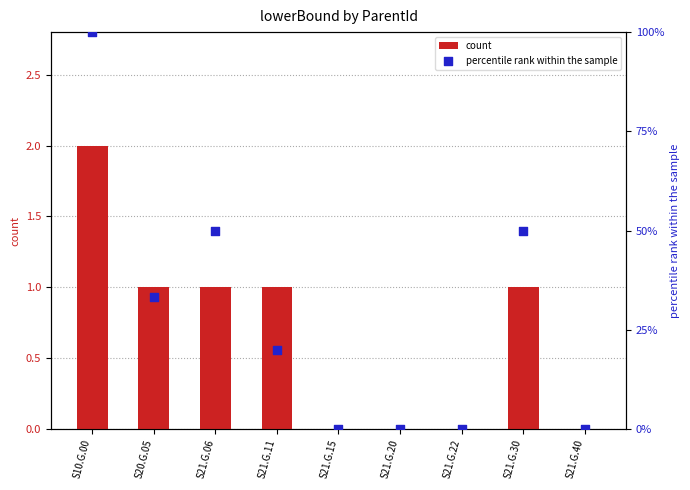

Which series has the largest Y range (max minus min)?

percentile rank within the sample